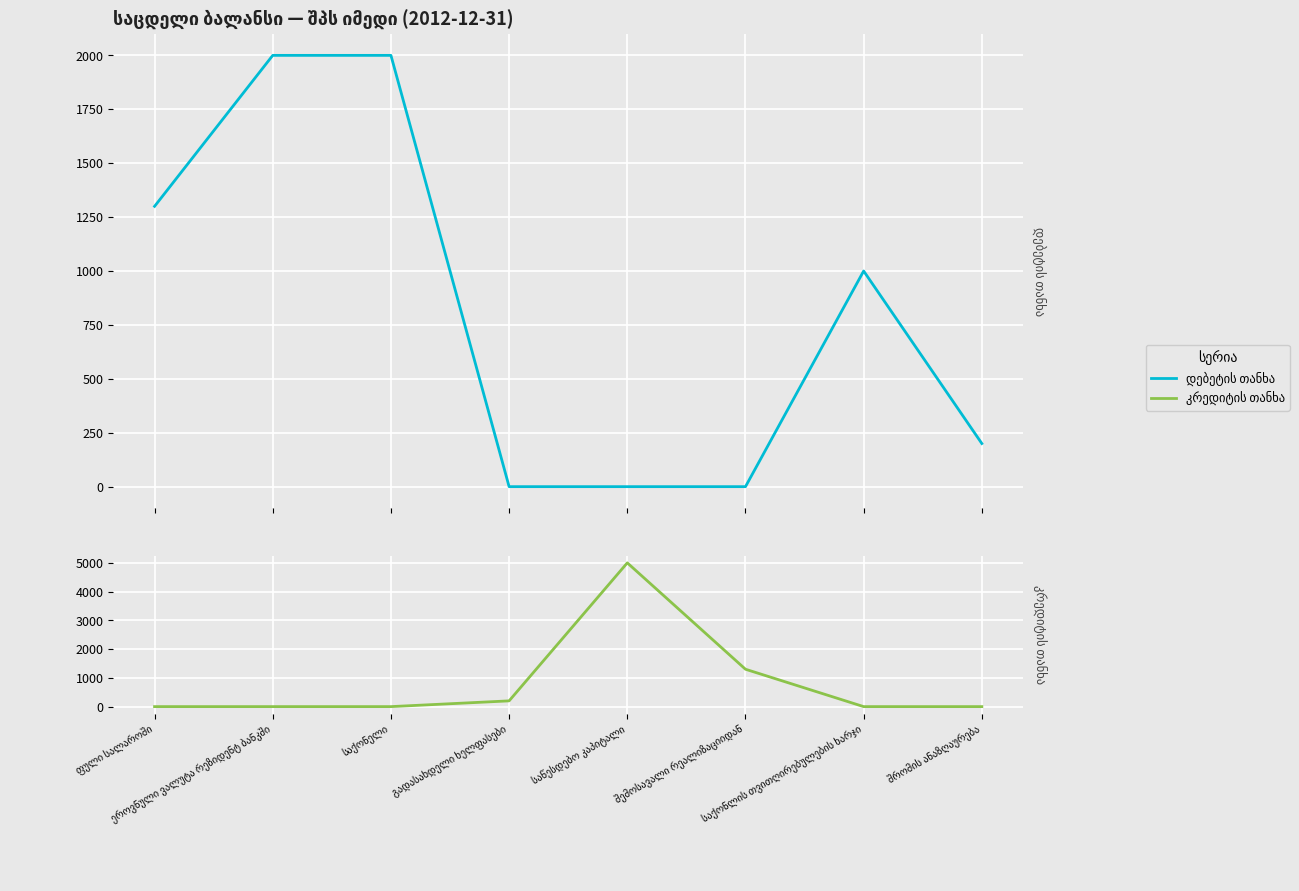

Where do კრედიტის თანხა and დებეტის თანხა first cross each other?

საქონელი and გადასახდელი ხელფასები